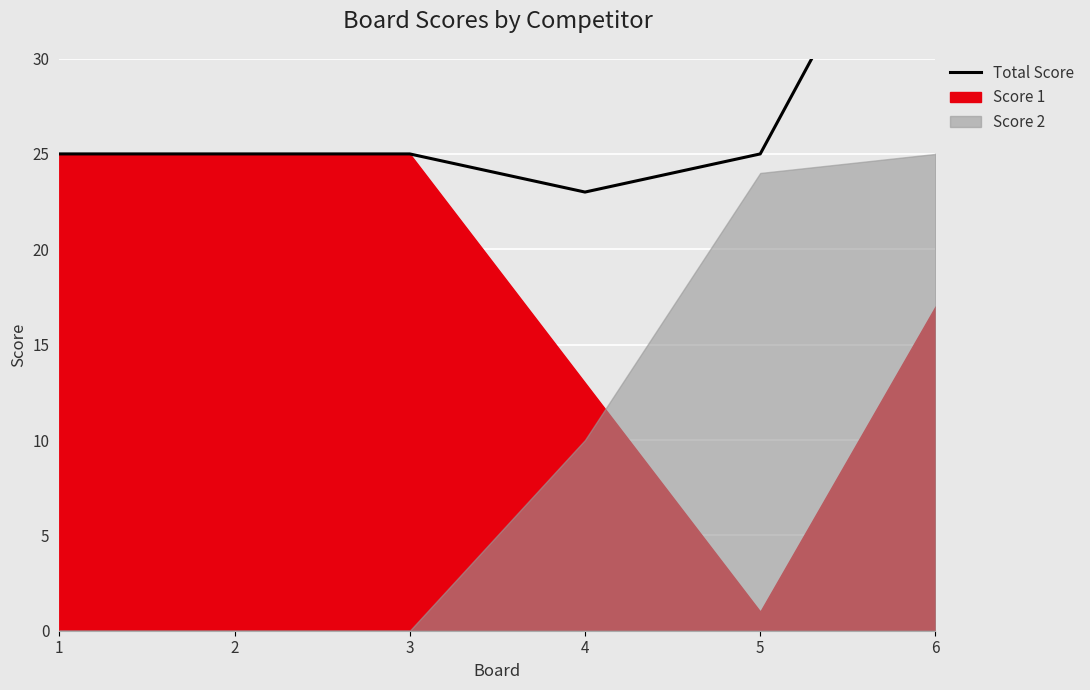

Reading left to right, transcribe all the data shown in this chart.

25	25	25	23	25	42